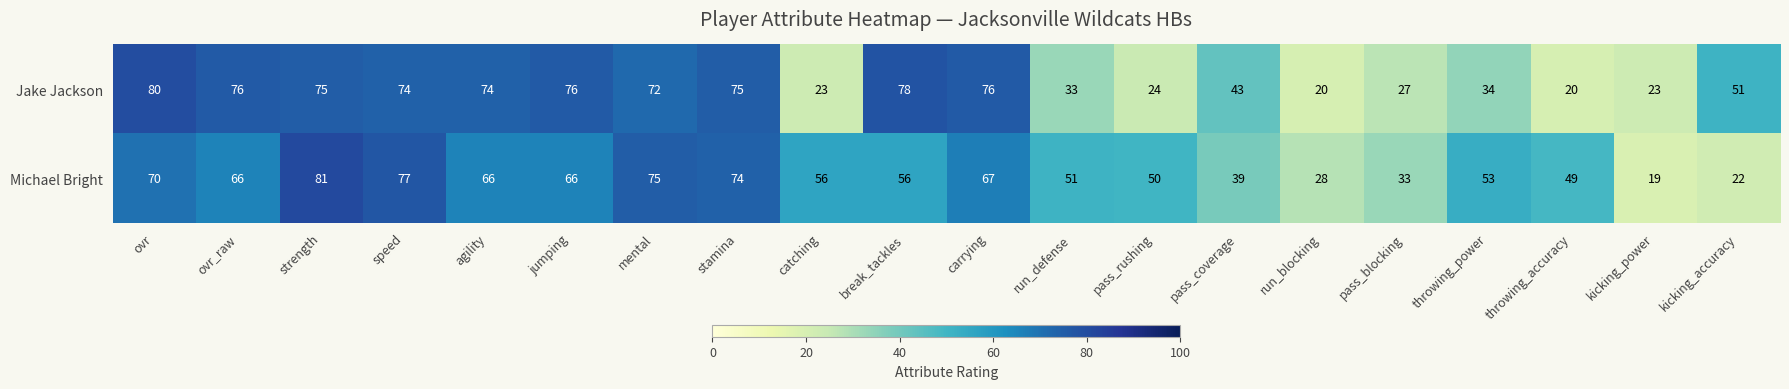

At which label does Michael Bright reach its peak?

strength